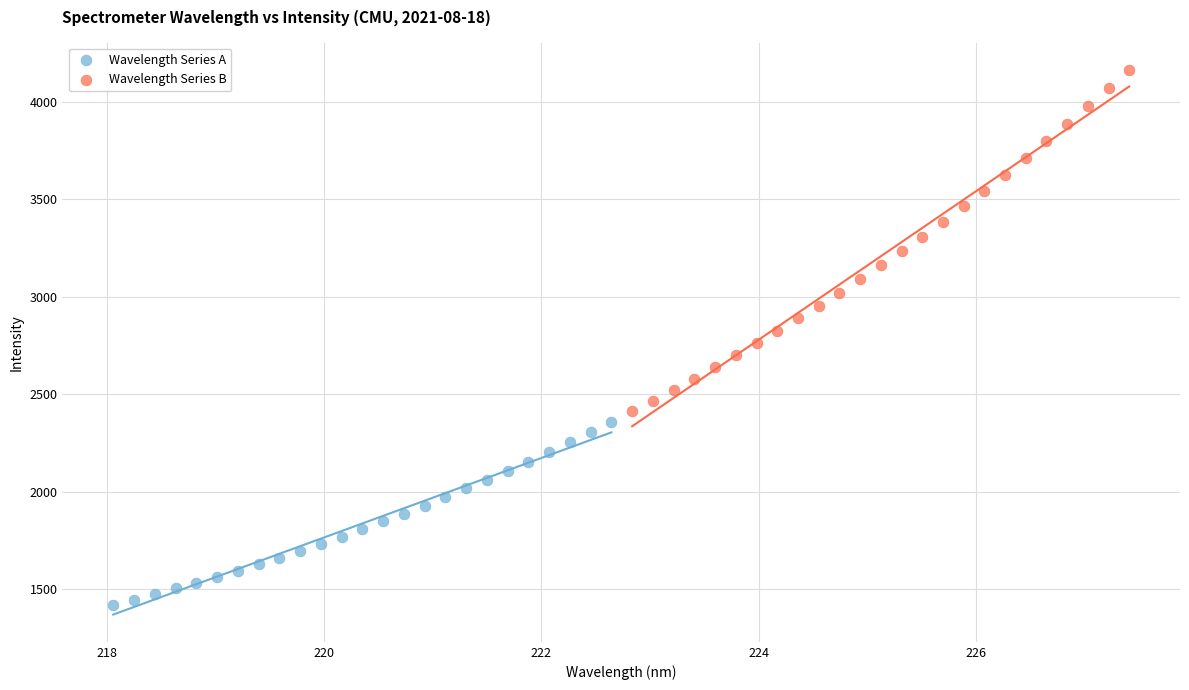

Which series has the largest Y range (max minus min)?

Wavelength Series B